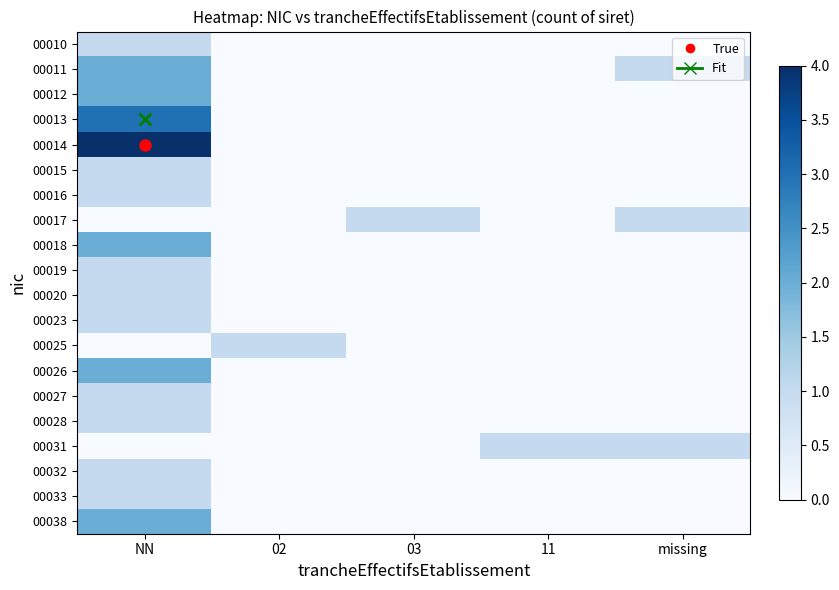

What is the spread (max minus min) of values at 02?

1